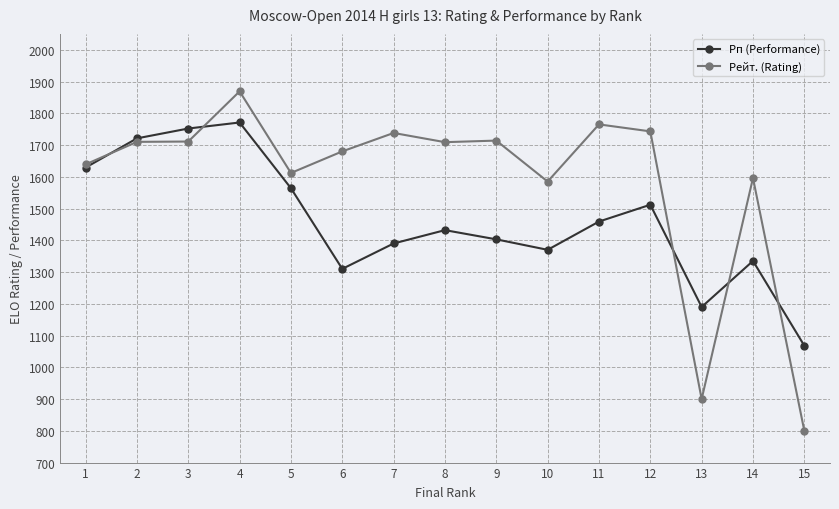

What is the difference between the maximum and second lowest values in the Рп (Performance) series?

581